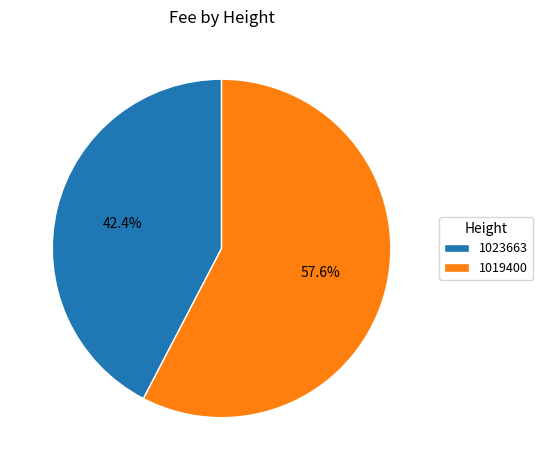

Does 1023663 represent more than half of the total?

No